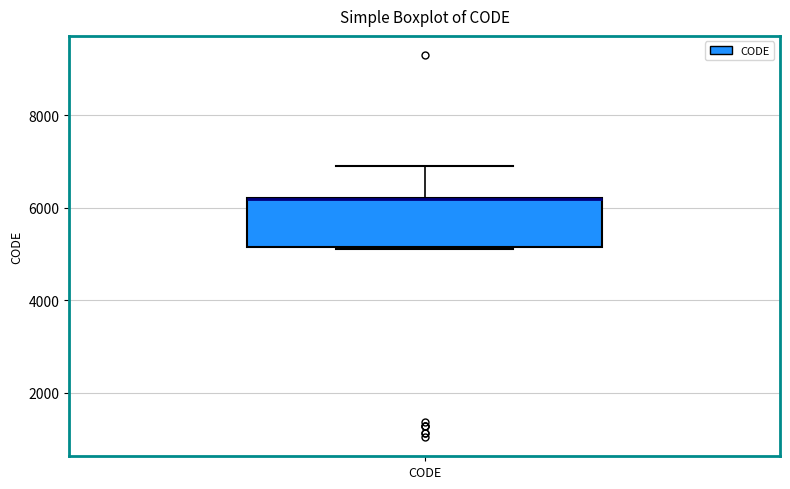

Read this box plot against the y-axis: the position of the median line, the range covered by the box, and the ends of both whiskers. The values are not printed on the chart, so give them approximately, as read against the axis.

median 6200 (drawn on the box's upper edge), box 5200 to 6200, whiskers 5200 to 7000